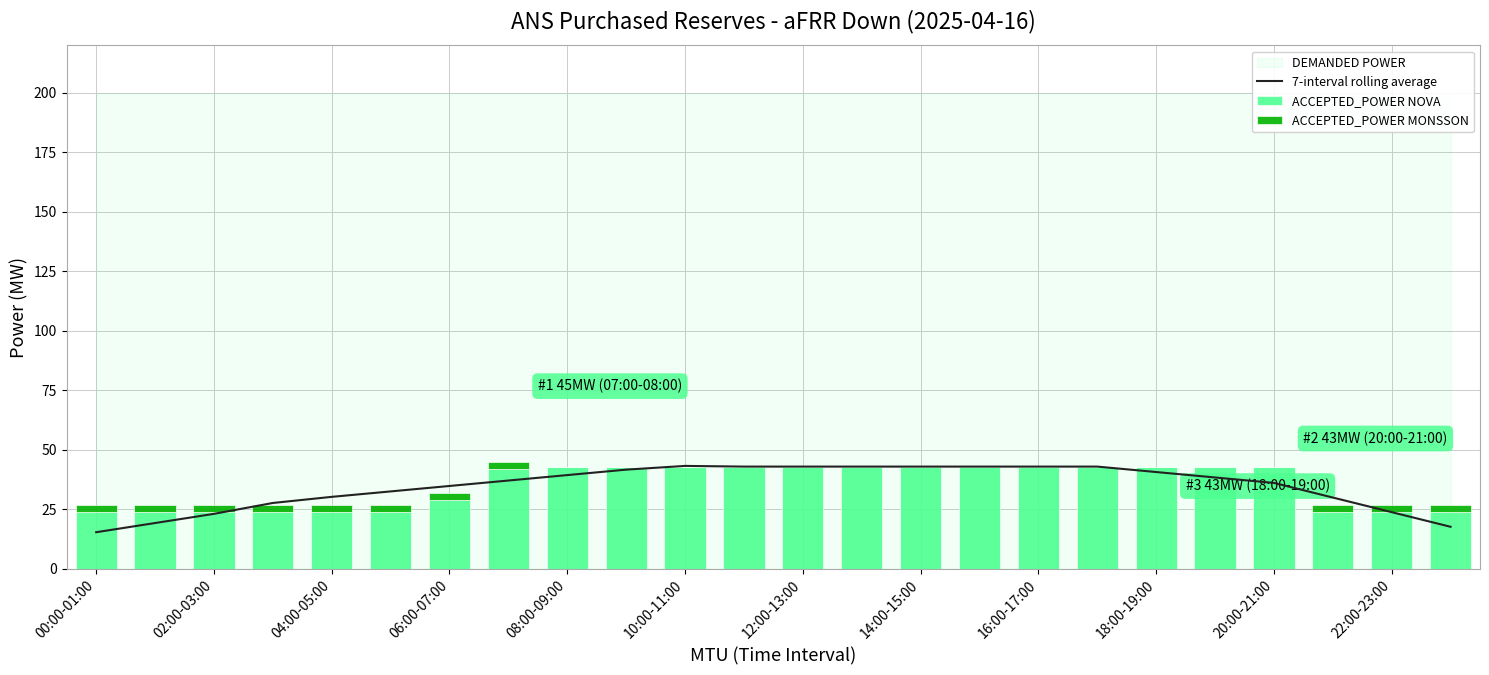

How many data points in 7-interval rolling average are less than 38?

12